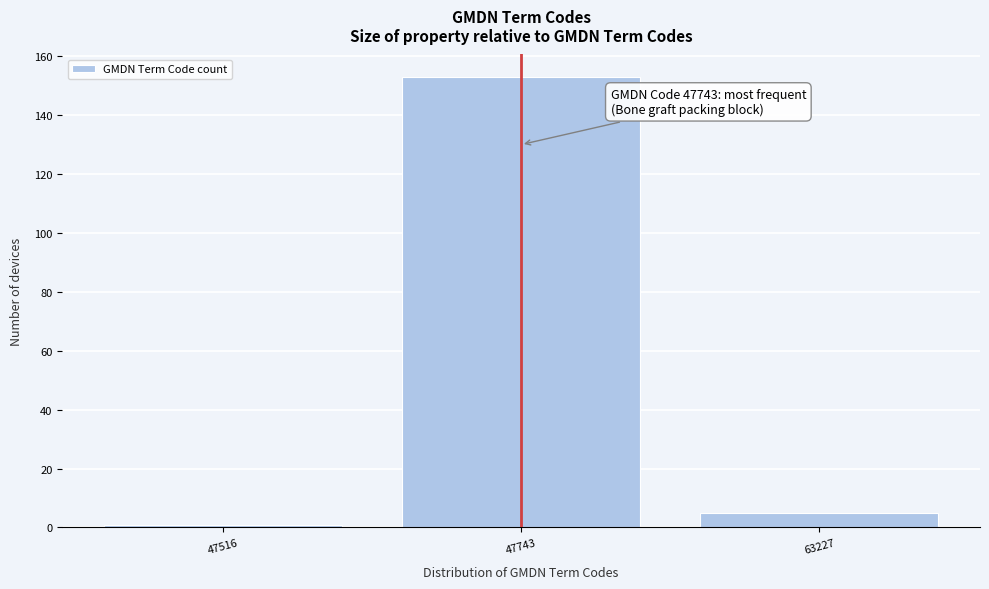

Reading left to right, extract all data points from this chart.

47516=1	47743=153	63227=5